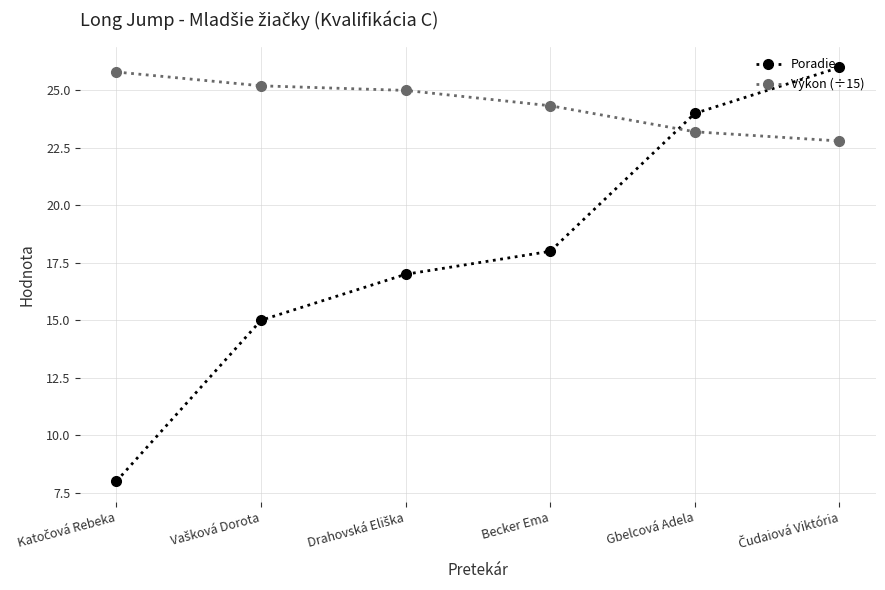

At how many categories does at least one series exceed 16?

6